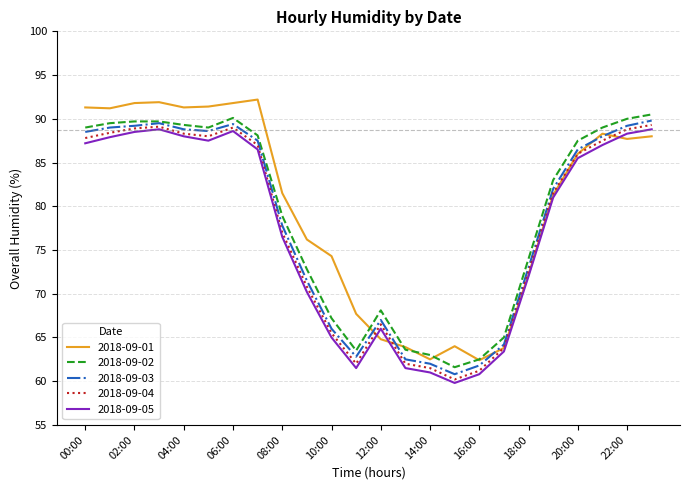

List the series in order of their overall mean, lowest first.

2018-09-05, 2018-09-04, 2018-09-03, 2018-09-02, 2018-09-01